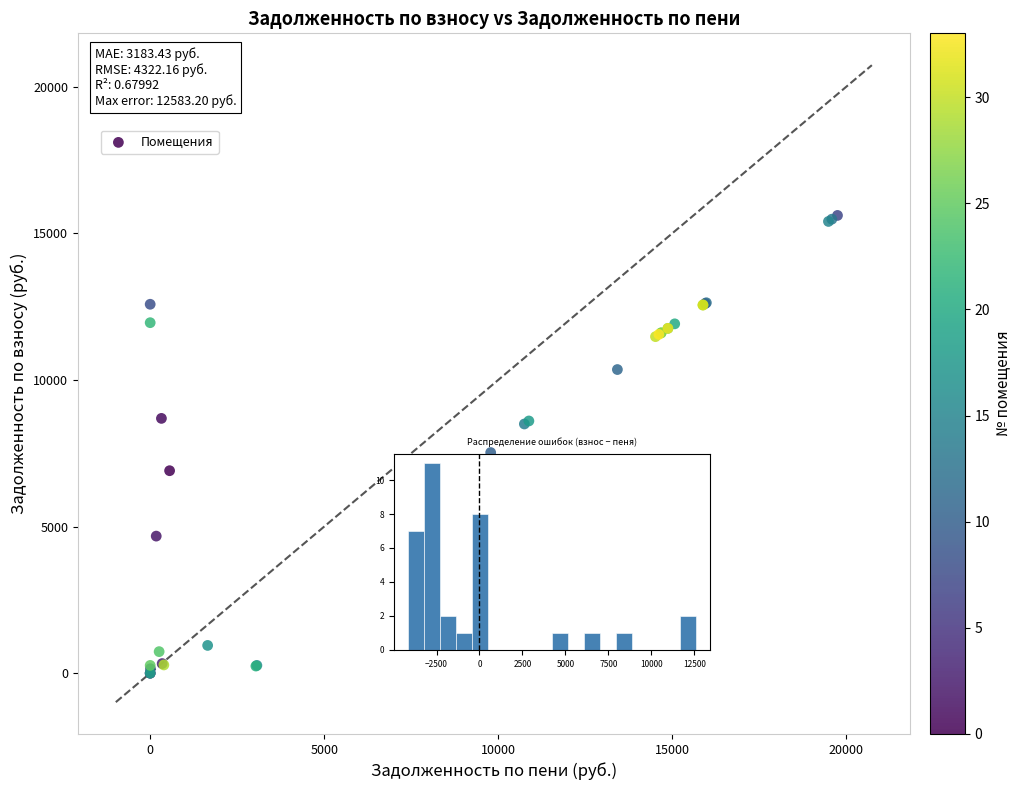

What Y value in the scatter plot is closest to 7806?

7525.8